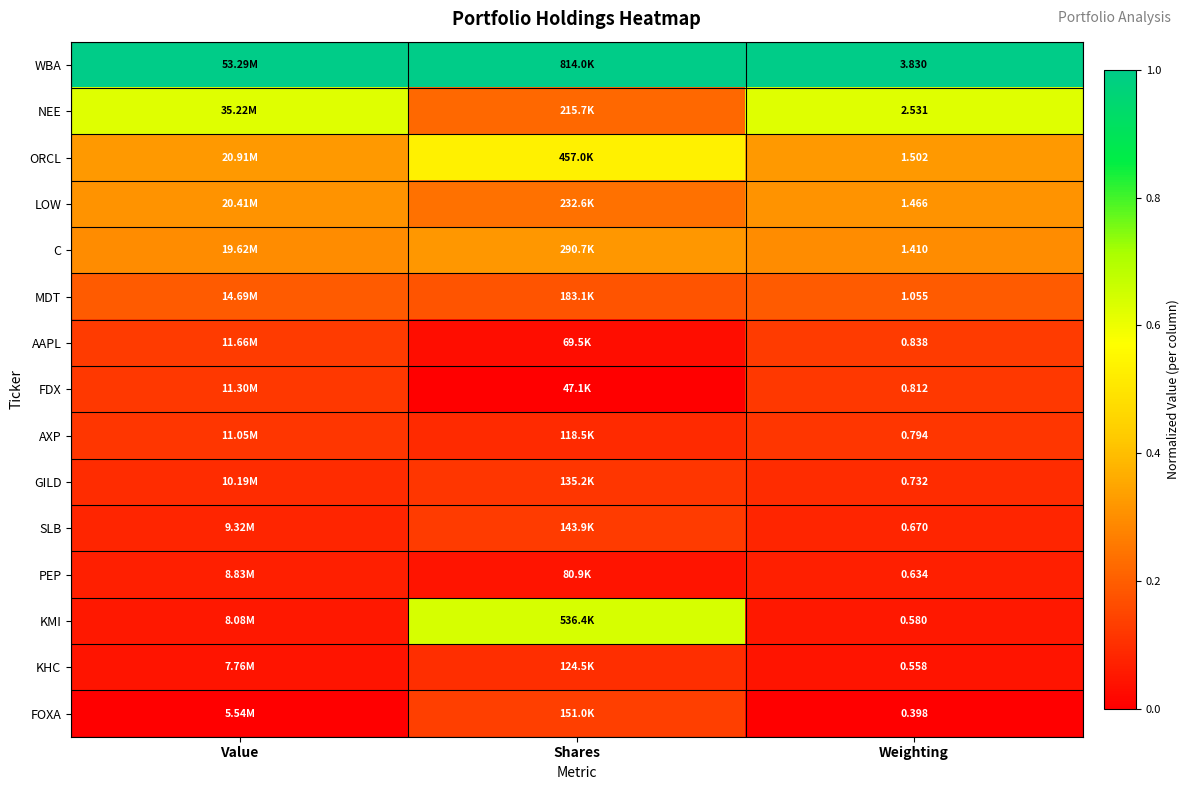

Rank the series at Weighting from lowest to highest value.

FOXA, KHC, KMI, PEP, SLB, GILD, AXP, FDX, AAPL, MDT, C, LOW, ORCL, NEE, WBA